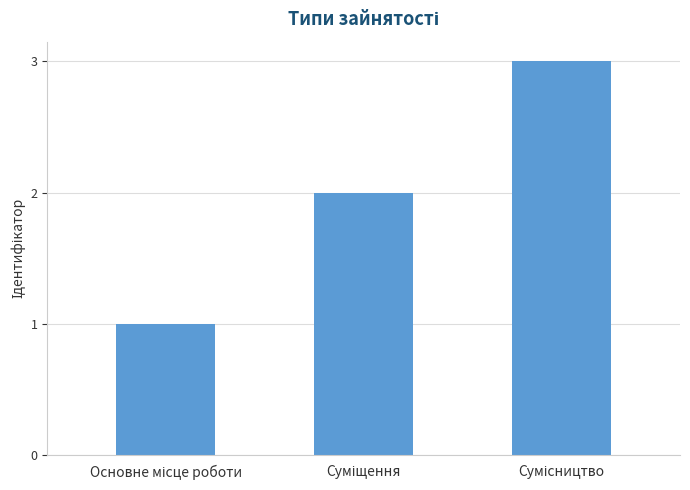

How many data points are less than 2?

1